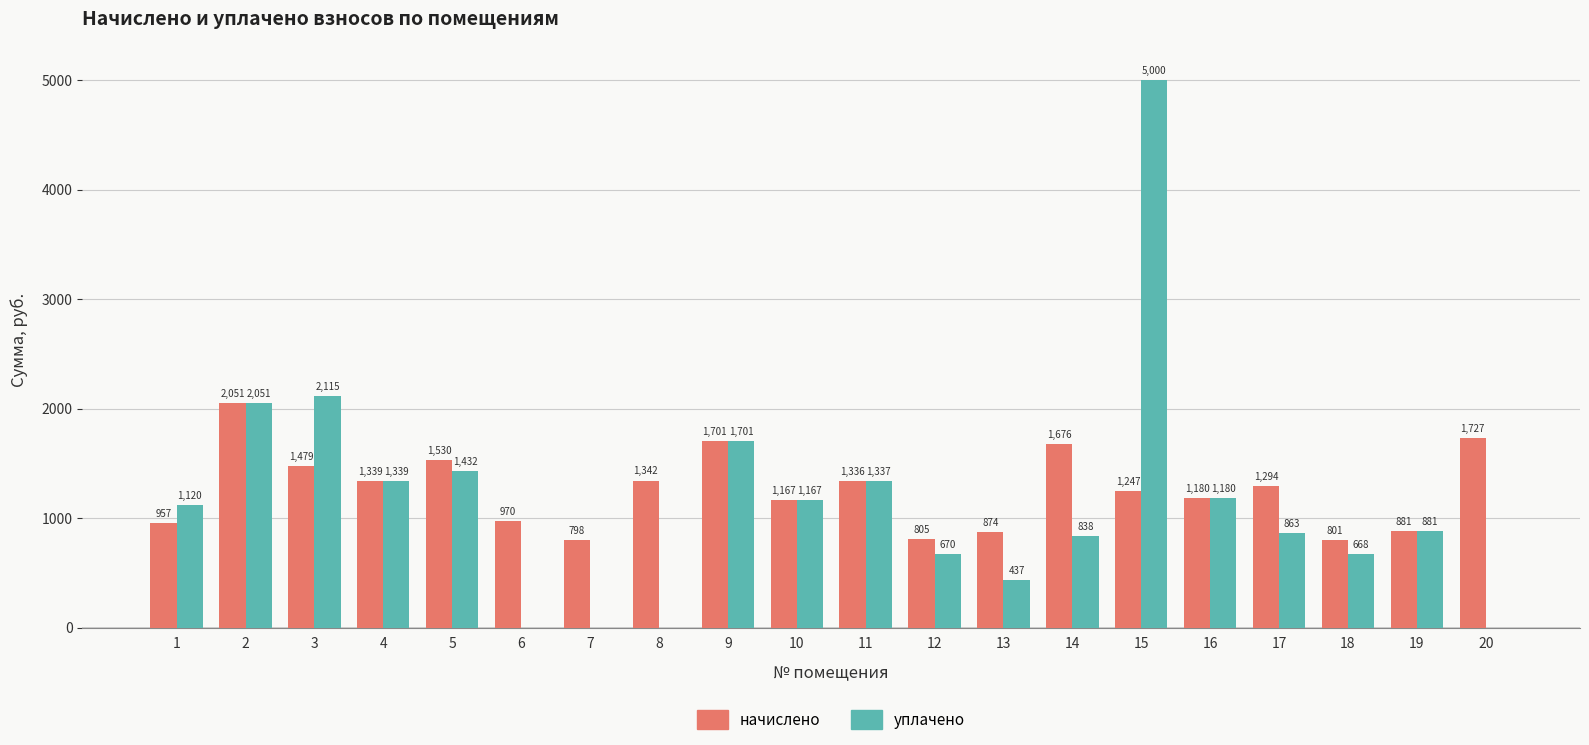

At which label is уплачено closest to 2500?

3